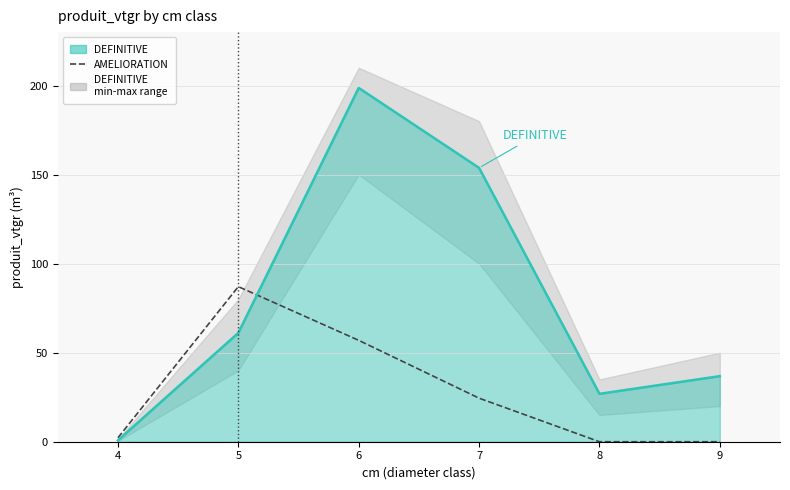

Does the chart display data point markers on the line(s)?

No